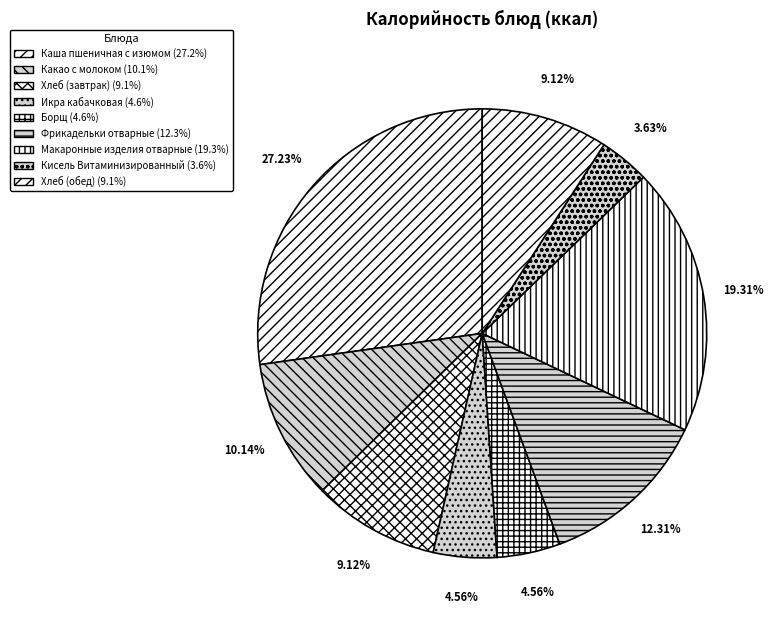

How much of the chart is everything except Макаронные изделия отварные?

80.7%